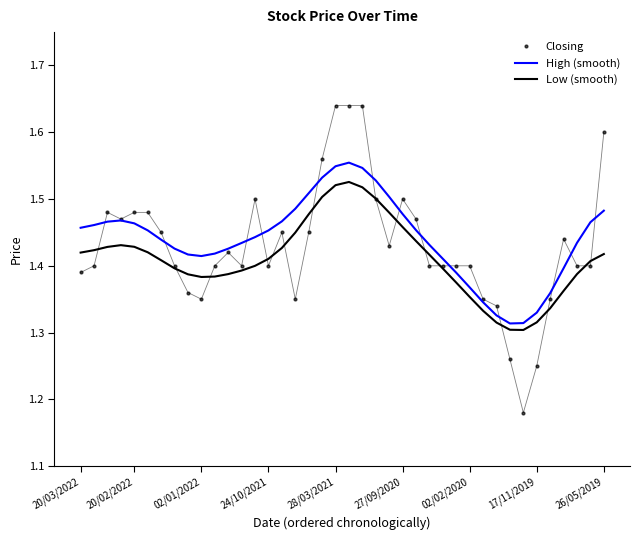

True or false: Closing and Low (smooth) cross at least once.

True